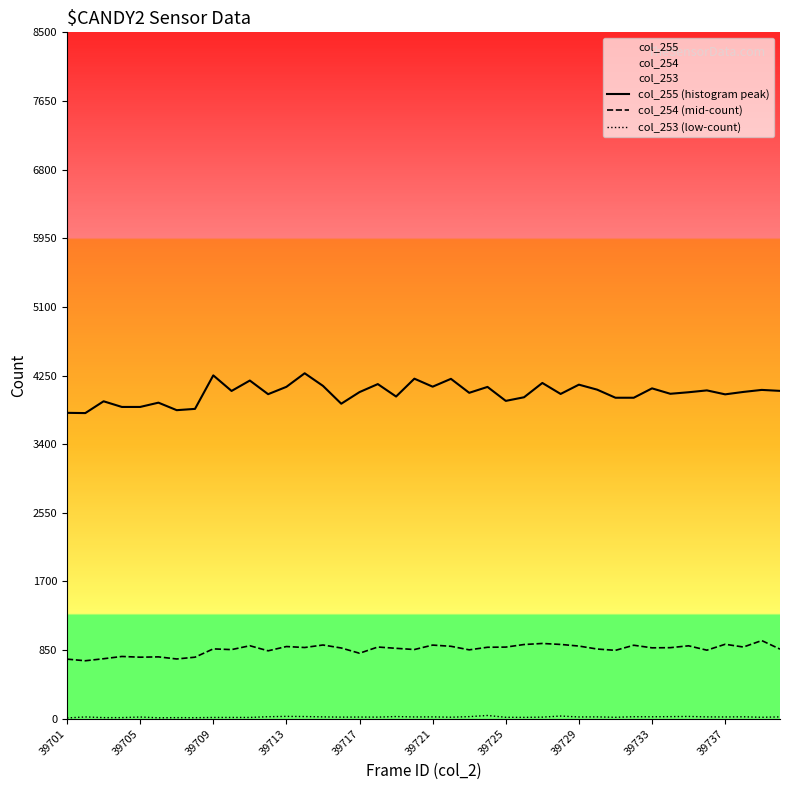

Does the chart display data point markers on the line(s)?

No